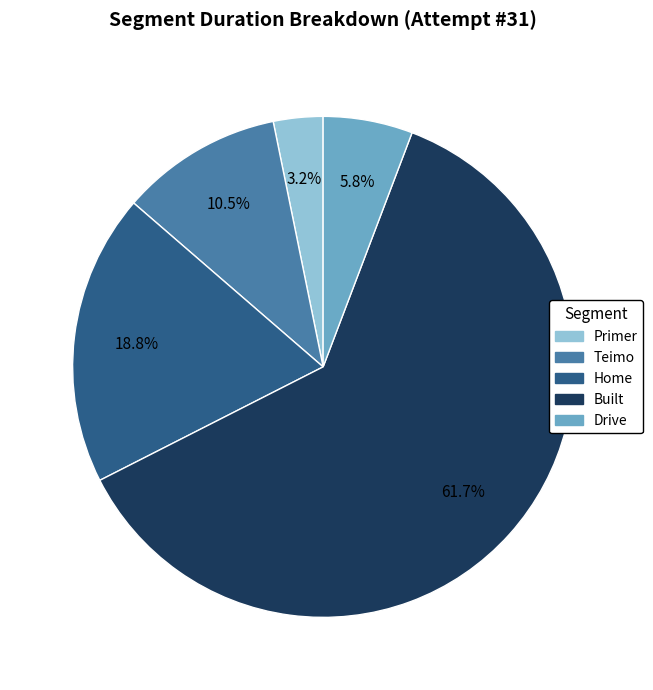

To the nearest percent, what portion does Home represent?

19%